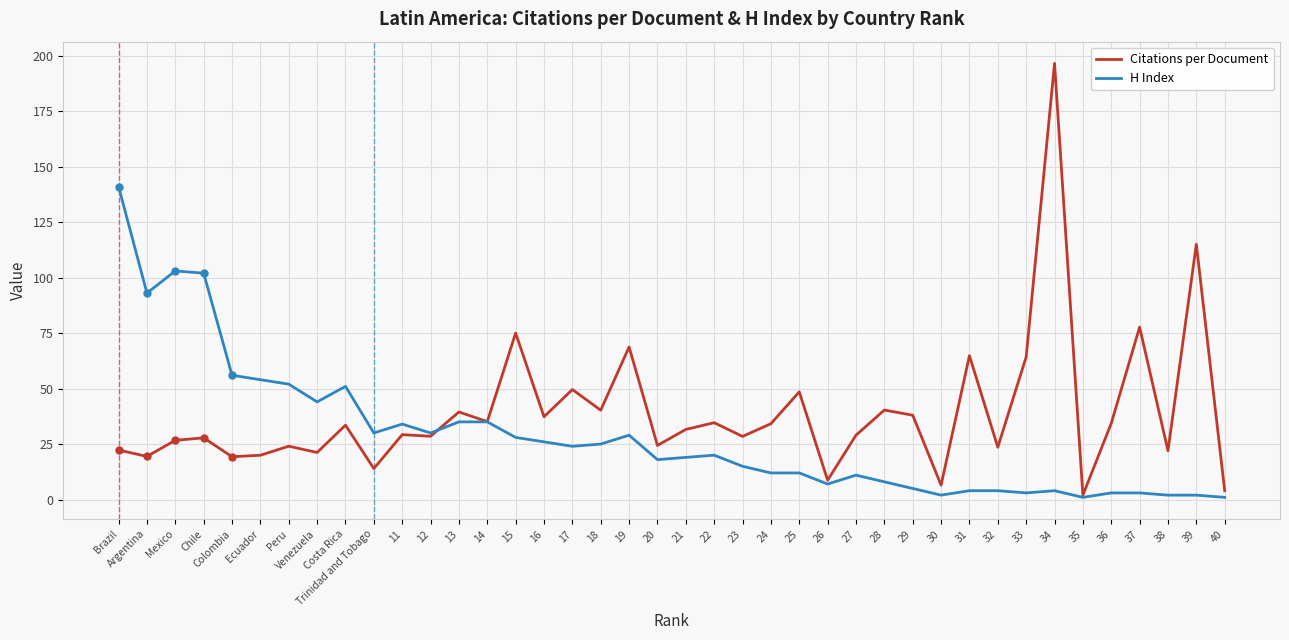

What is the highest value of the Citations per Document series?

196.5